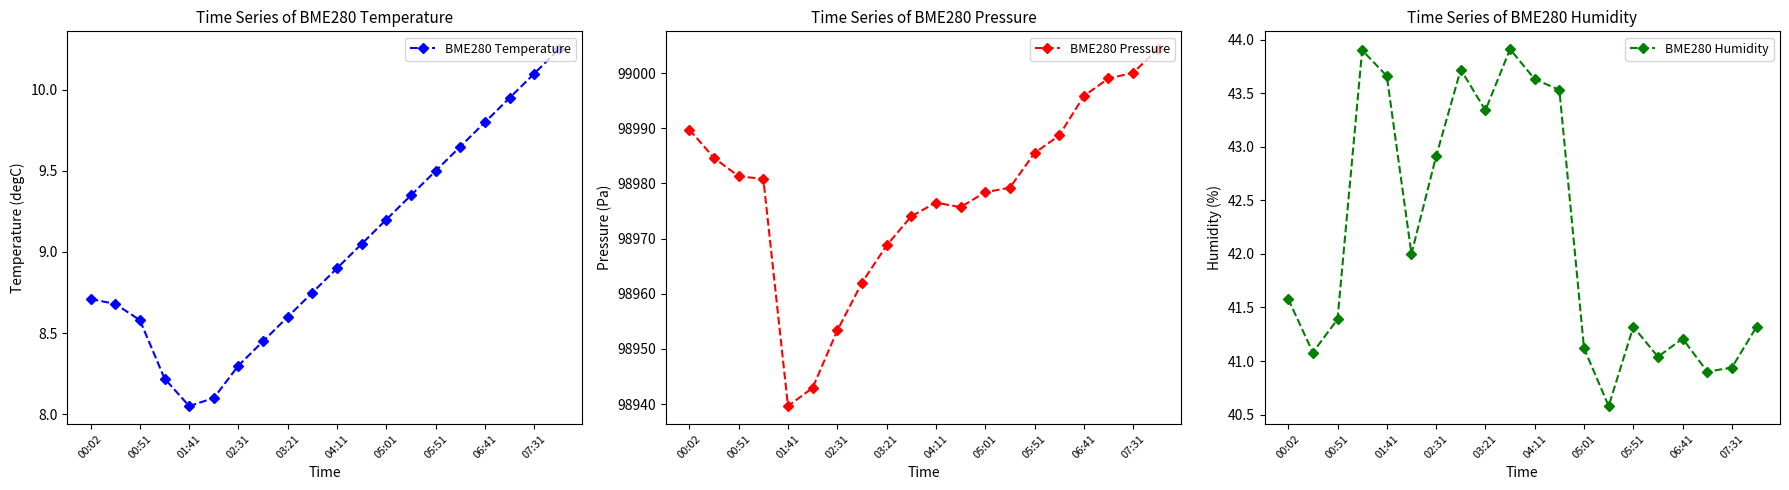

Read the BME280 Temperature value at 05:01.

9.2